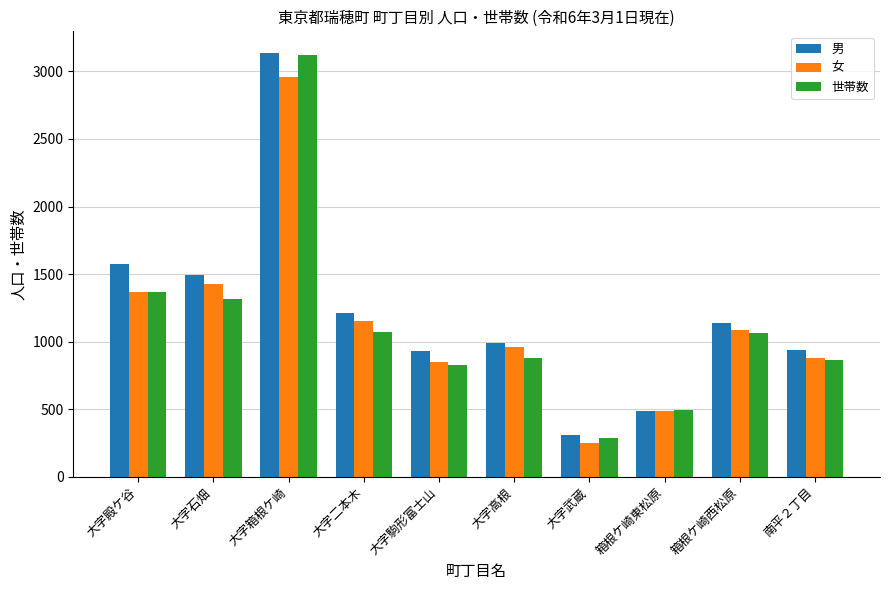

The value of 男 at 箱根ケ崎東松原 is 483. True or false?

True